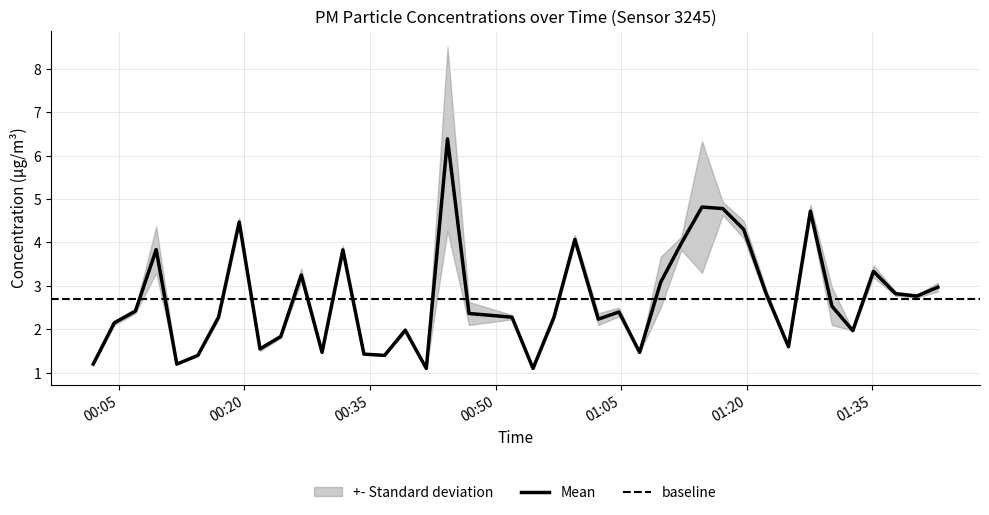

Reading right to left, what are all the values shown in this chart?

3.0	2.8	2.8	3.3	2.0	2.5	4.7	1.6	2.8	4.3	4.8	4.8	4.0	3.1	1.5	2.4	2.2	4.1	2.3	1.1	2.3	2.4	6.4	1.1	2.0	1.4	1.4	3.8	1.5	3.2	1.8	1.6	4.5	2.3	1.4	1.2	3.8	2.4	2.2	1.2